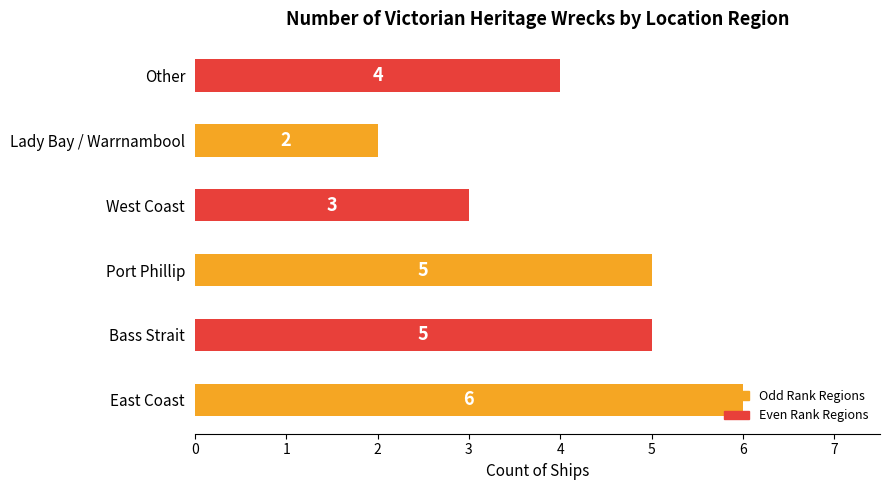

What is the smallest value displayed?

2